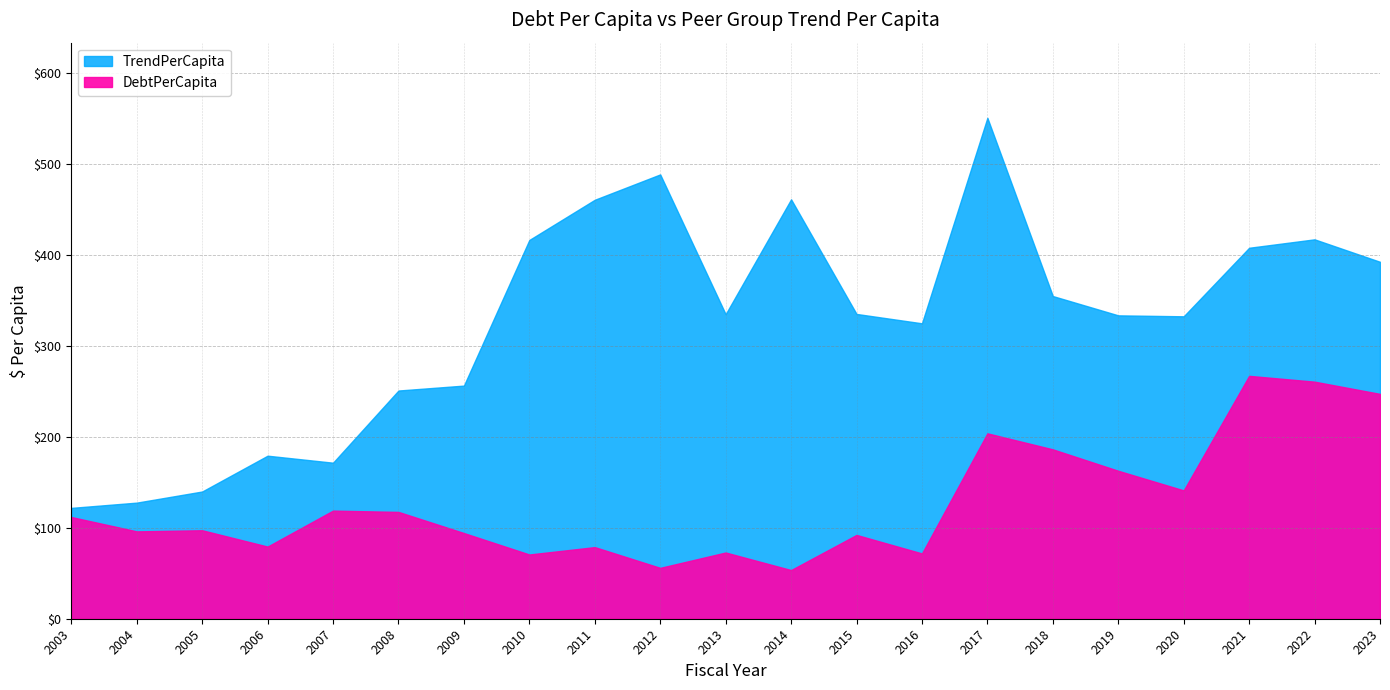

Rank the series at 2010 from highest to lowest value.

TrendPerCapita, DebtPerCapita